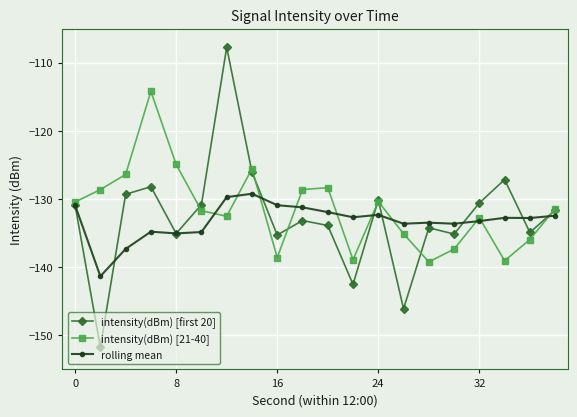

What is the maximum value shown in the chart?

-107.8